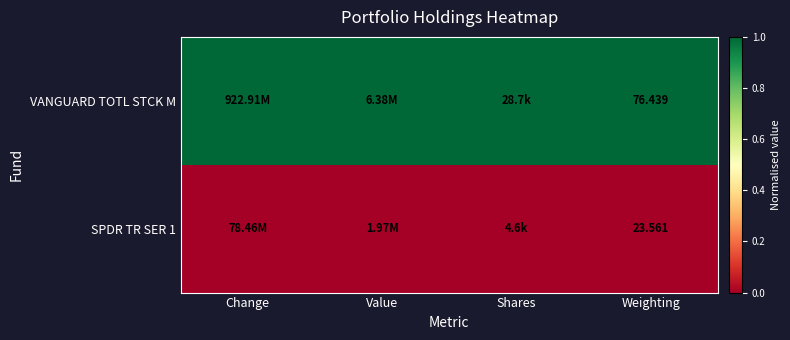

Which category has the highest value across all series?

Change